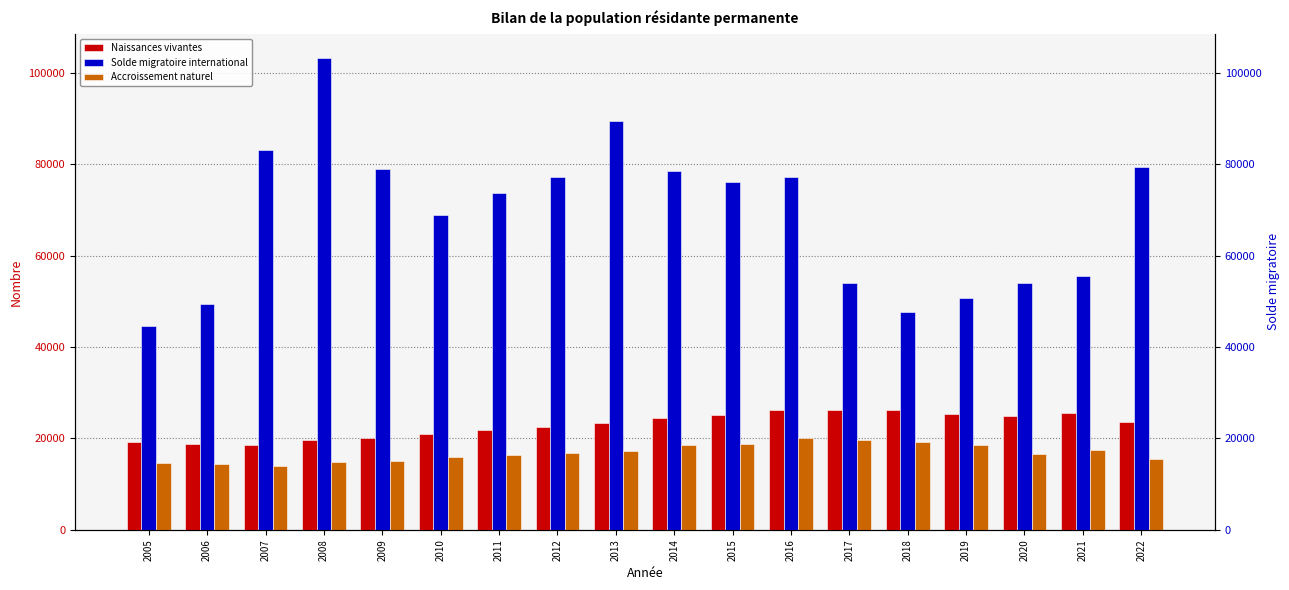

Is it true that Accroissement naturel equals 15415 at 2022?

True